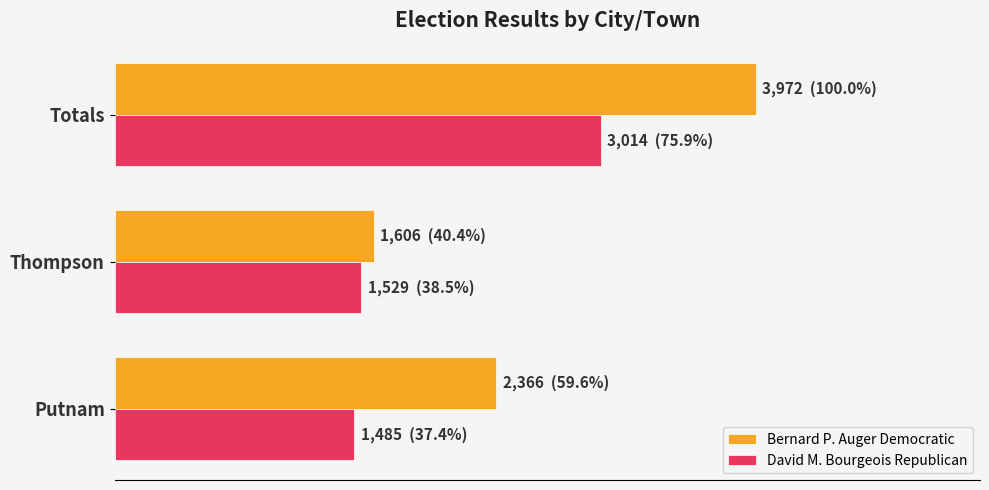

What are all the series names shown in the legend?

Bernard P. Auger Democratic, David M. Bourgeois Republican